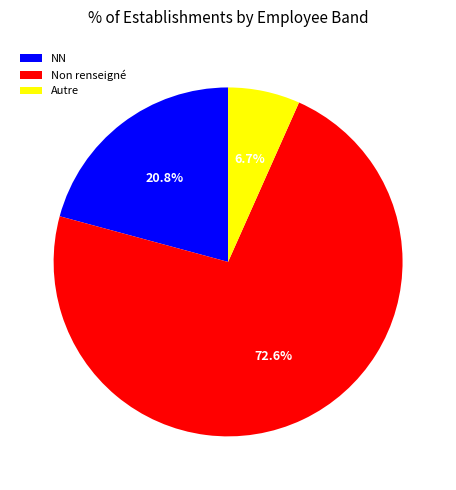

Is Autre the majority of the pie?

No